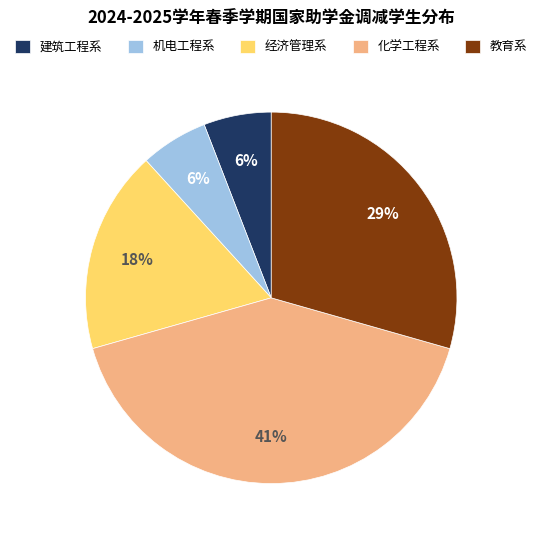

To the nearest percent, what is the average slice percentage?

20%